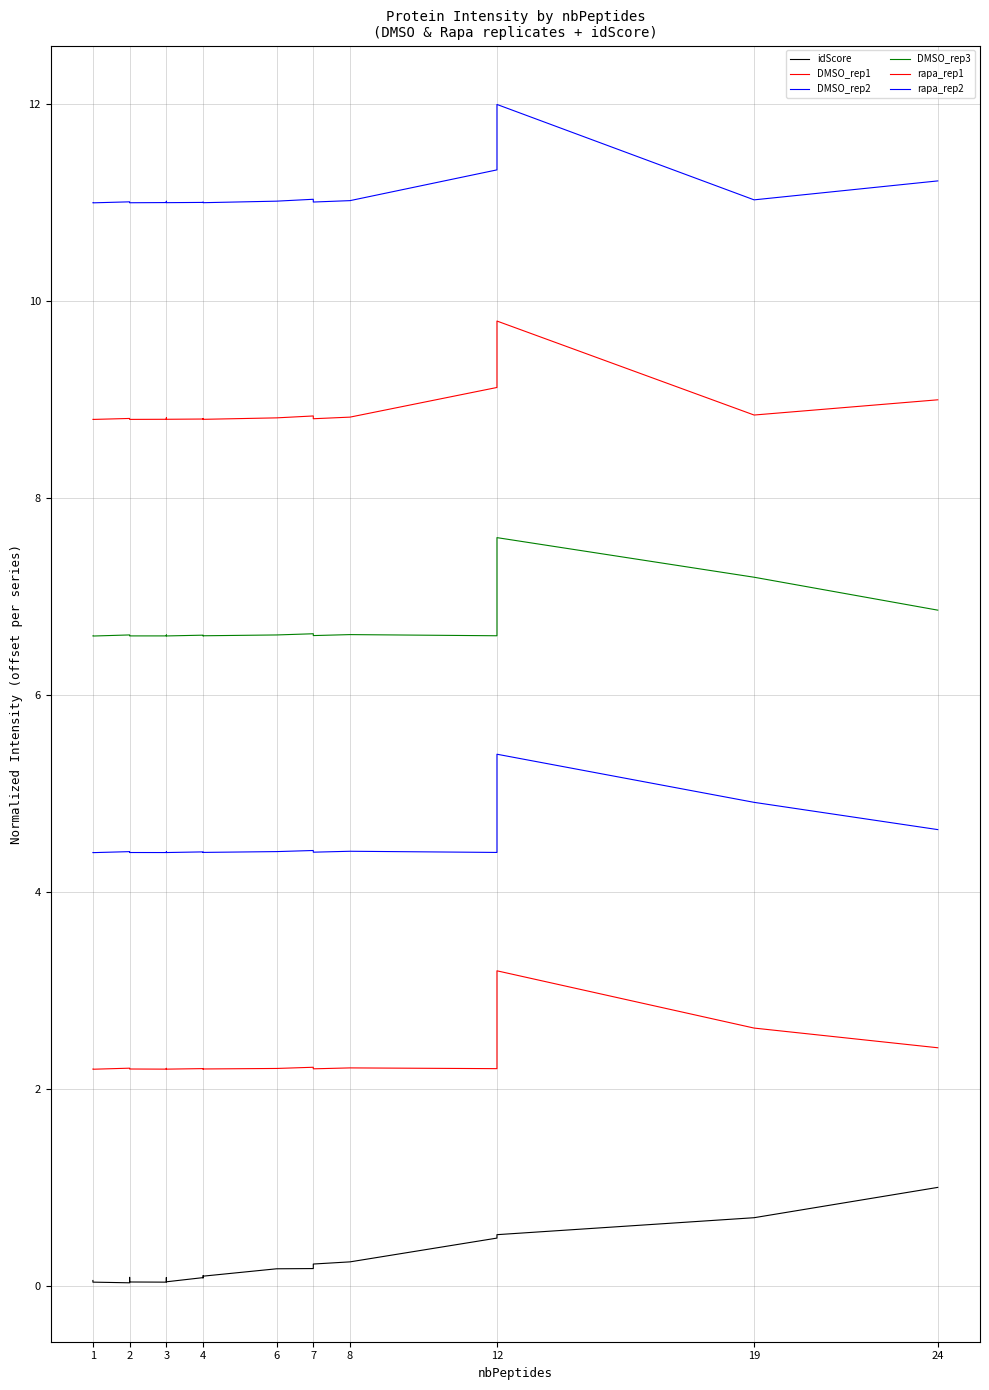

At which category does DMSO_rep1 reach its first local peak?

2